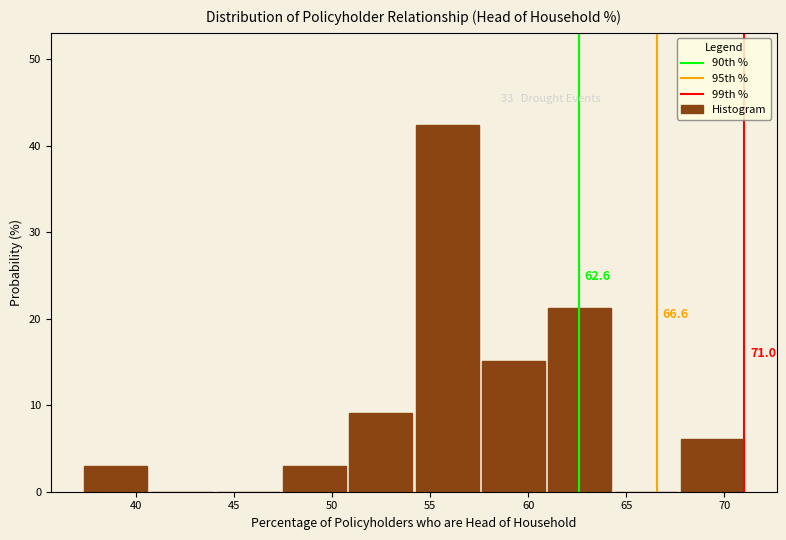

Which range on the x-axis has the tallest bar?

54.5 to 57.5